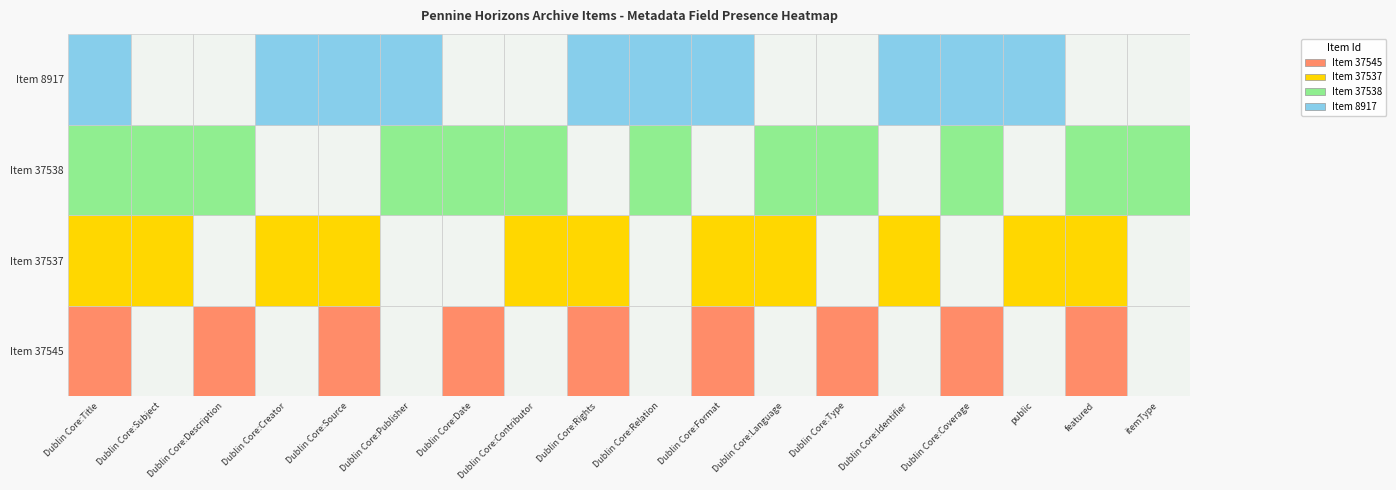

What is the sum of the 8917 values at 0 and 7?

1